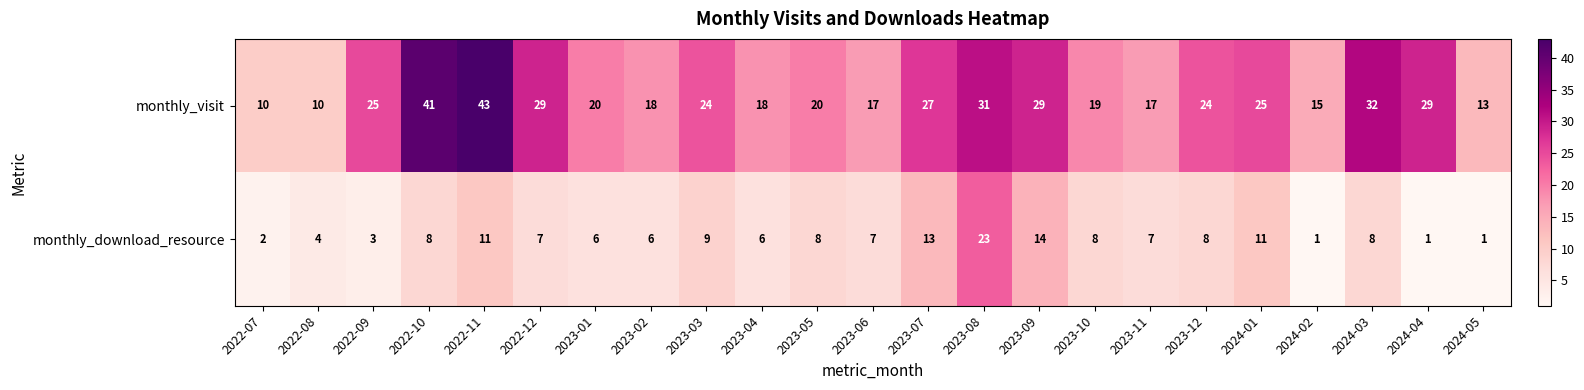

What is the difference between the second highest and minimum values in the monthly_download_resource series?

13